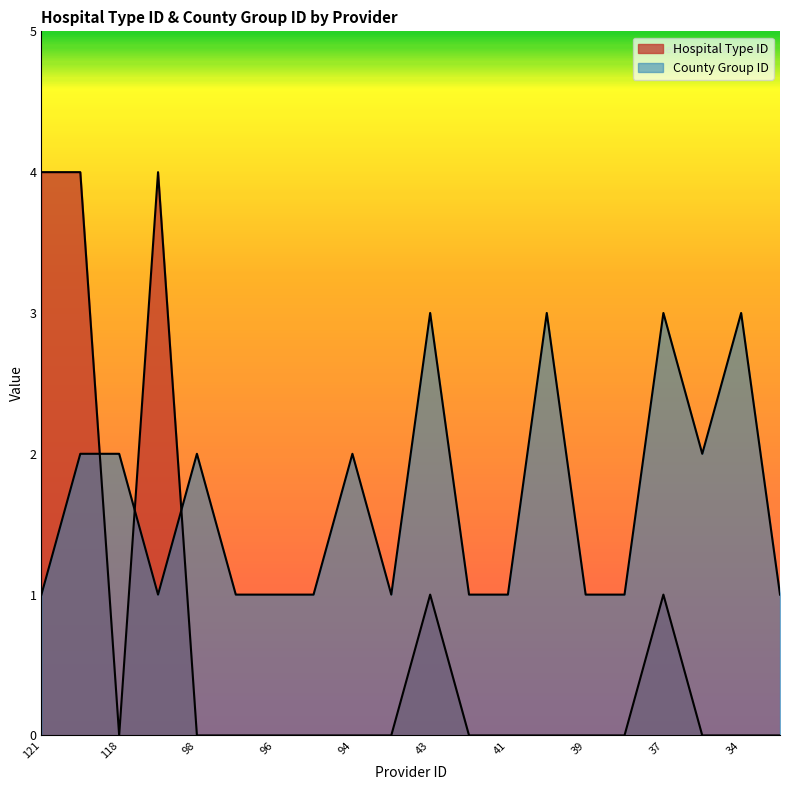

Which series changed the most between 94 and 37?

Hospital Type ID